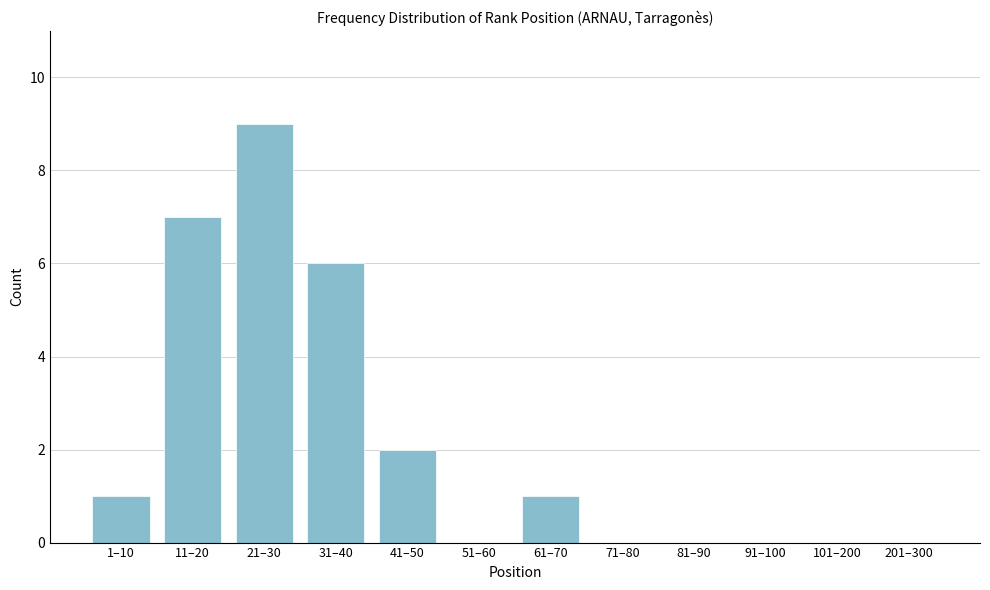

Reading left to right, extract all data points from this chart.

1–10=1	11–20=7	21–30=9	31–40=6	41–50=2	51–60=0	61–70=1	71–80=0	81–90=0	91–100=0	101–200=0	201–300=0